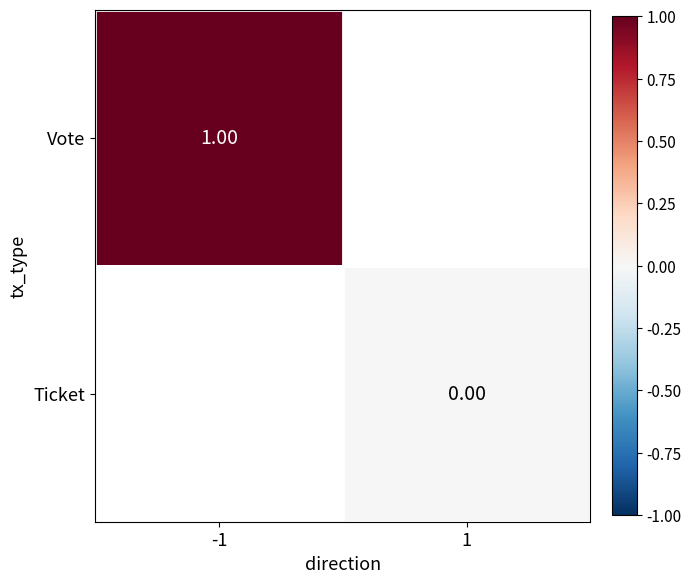

Rank the series at -1 from highest to lowest value.

Vote, Ticket